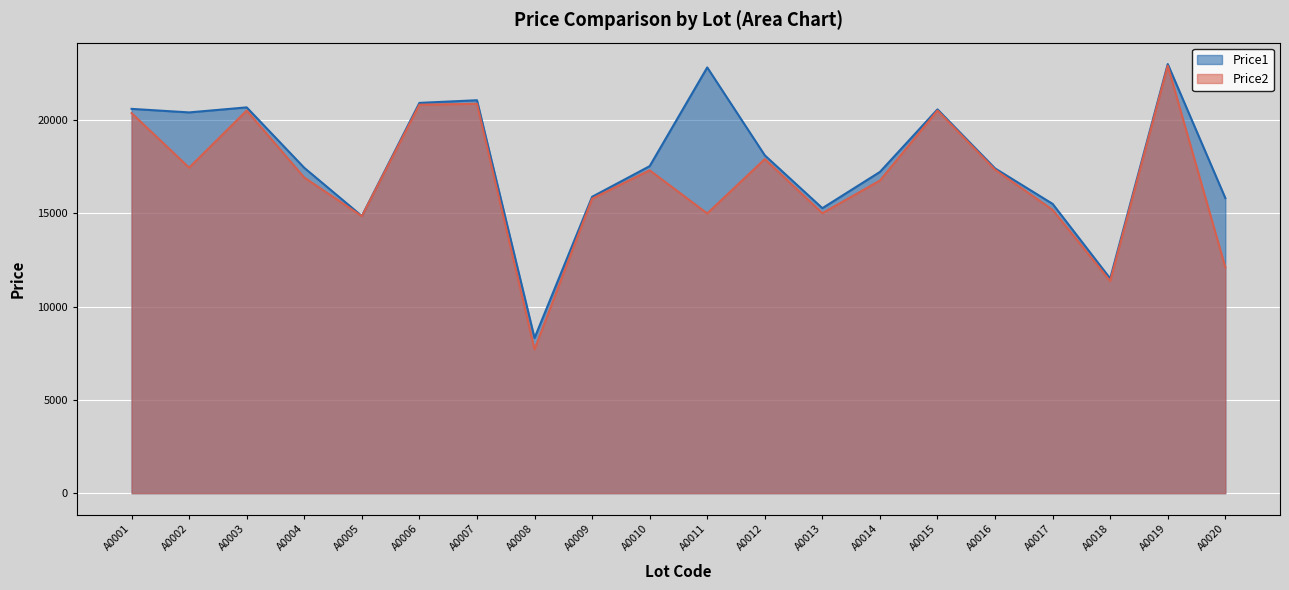

True or false: Price1 has more than 1 interior local peaks.

True